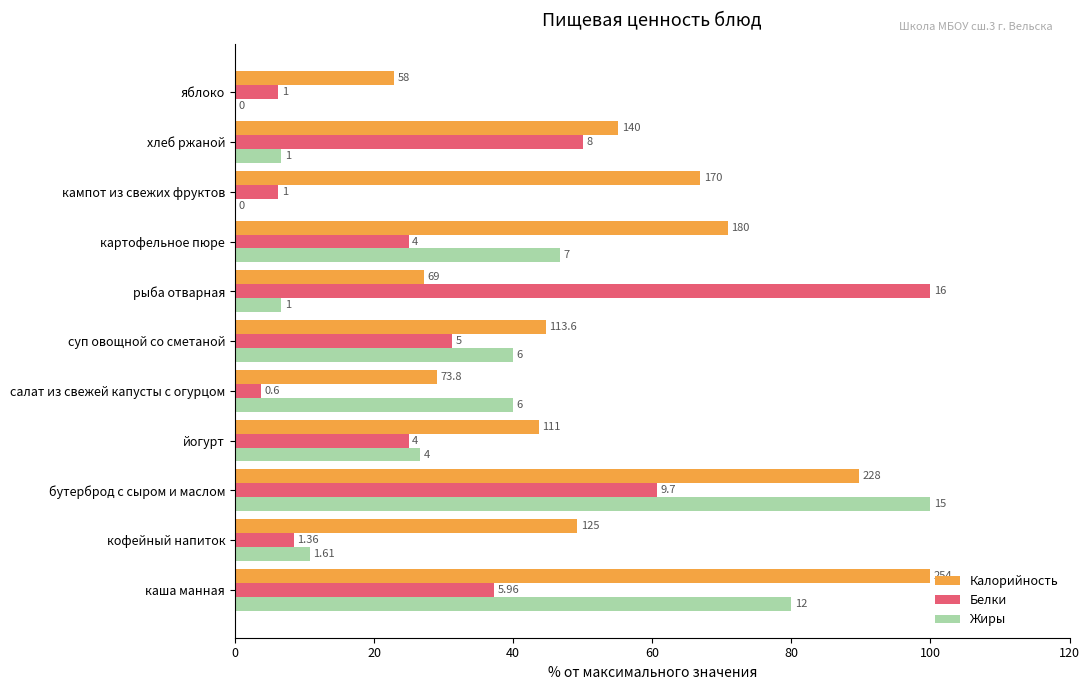

What is the maximum value for Жиры?

100.0